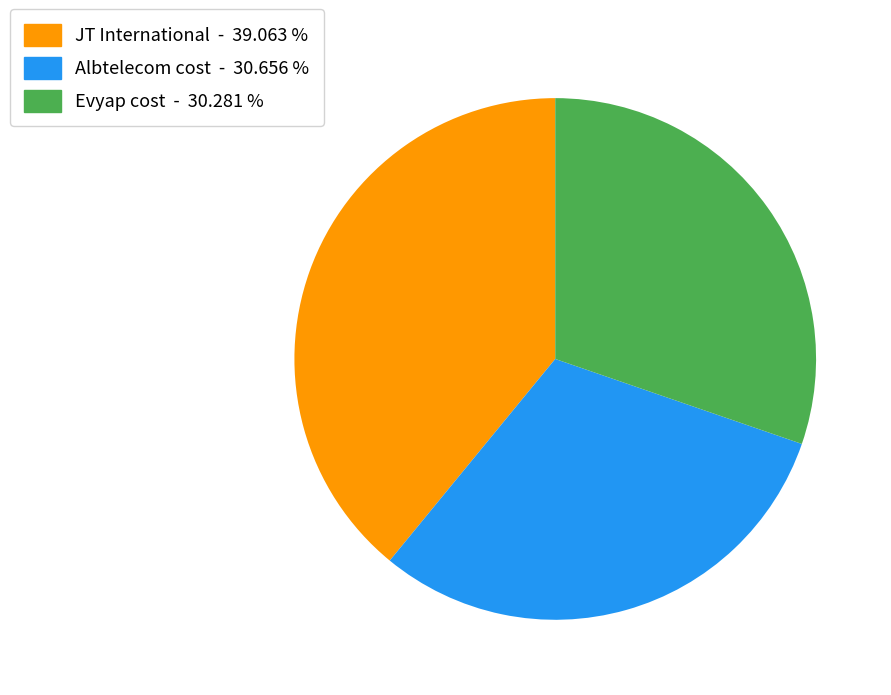

What is the largest slice in the pie chart?

JT International - 39.063 %